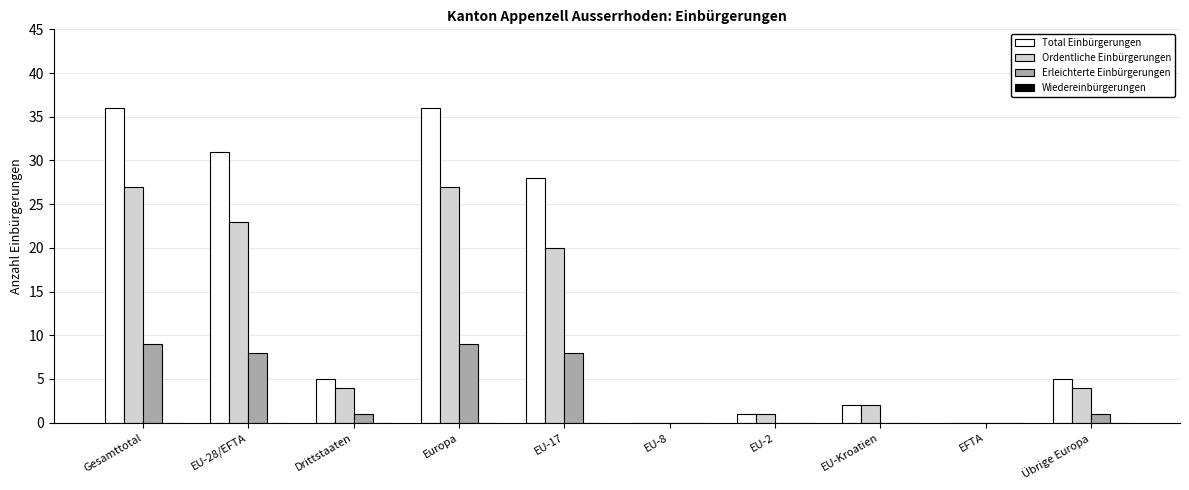

Reading right to left, transcribe all the data shown in this chart.

Total Einbürgerungen: Übrige Europa=5	EFTA=0	EU-Kroatien=2	EU-2=1	EU-8=0	EU-17=28	Europa=36	Drittstaaten=5	EU-28/EFTA=31	Gesamttotal=36
Ordentliche Einbürgerungen: Übrige Europa=4	EFTA=0	EU-Kroatien=2	EU-2=1	EU-8=0	EU-17=20	Europa=27	Drittstaaten=4	EU-28/EFTA=23	Gesamttotal=27
Erleichterte Einbürgerungen: Übrige Europa=1	EFTA=0	EU-Kroatien=0	EU-2=0	EU-8=0	EU-17=8	Europa=9	Drittstaaten=1	EU-28/EFTA=8	Gesamttotal=9